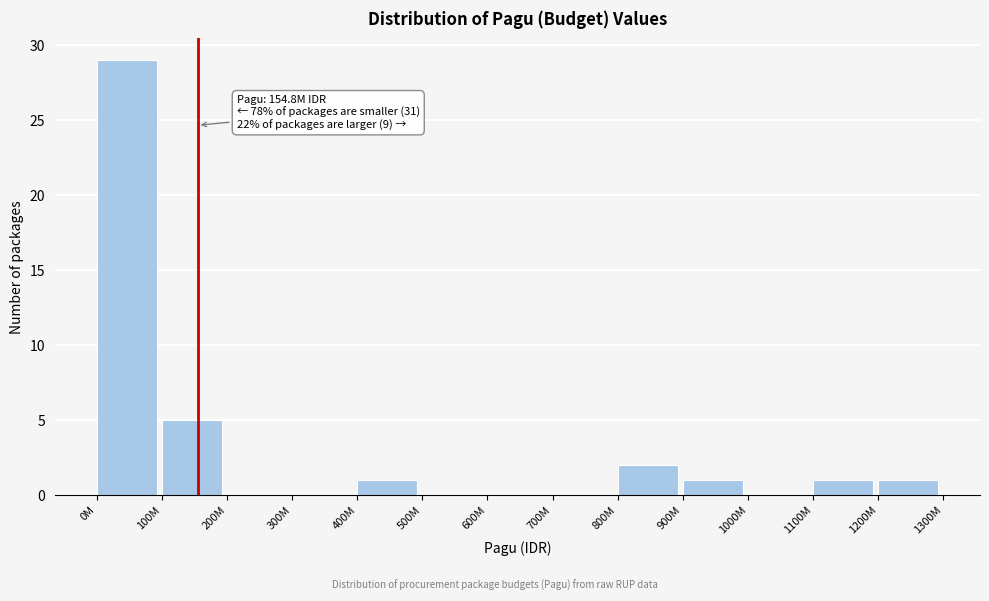

Reading right to left, what are all the values shown in this chart?

1200M=1	1100M=1	1000M=0	900M=1	800M=2	700M=0	600M=0	500M=0	400M=1	300M=0	200M=0	100M=5	0M=29